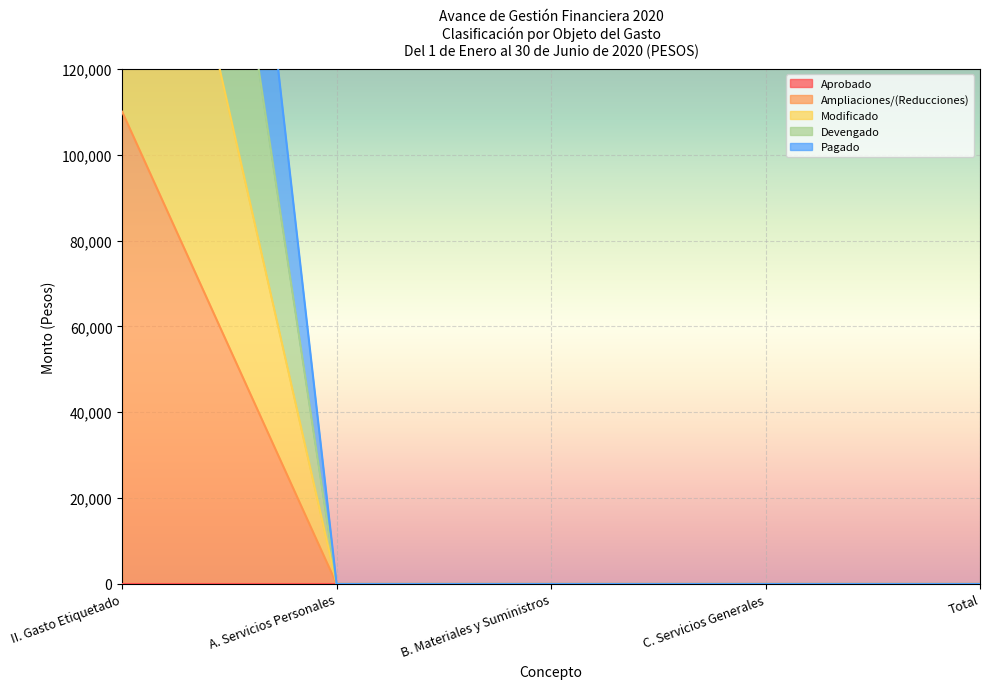

Does the chart display data point markers on the line(s)?

No